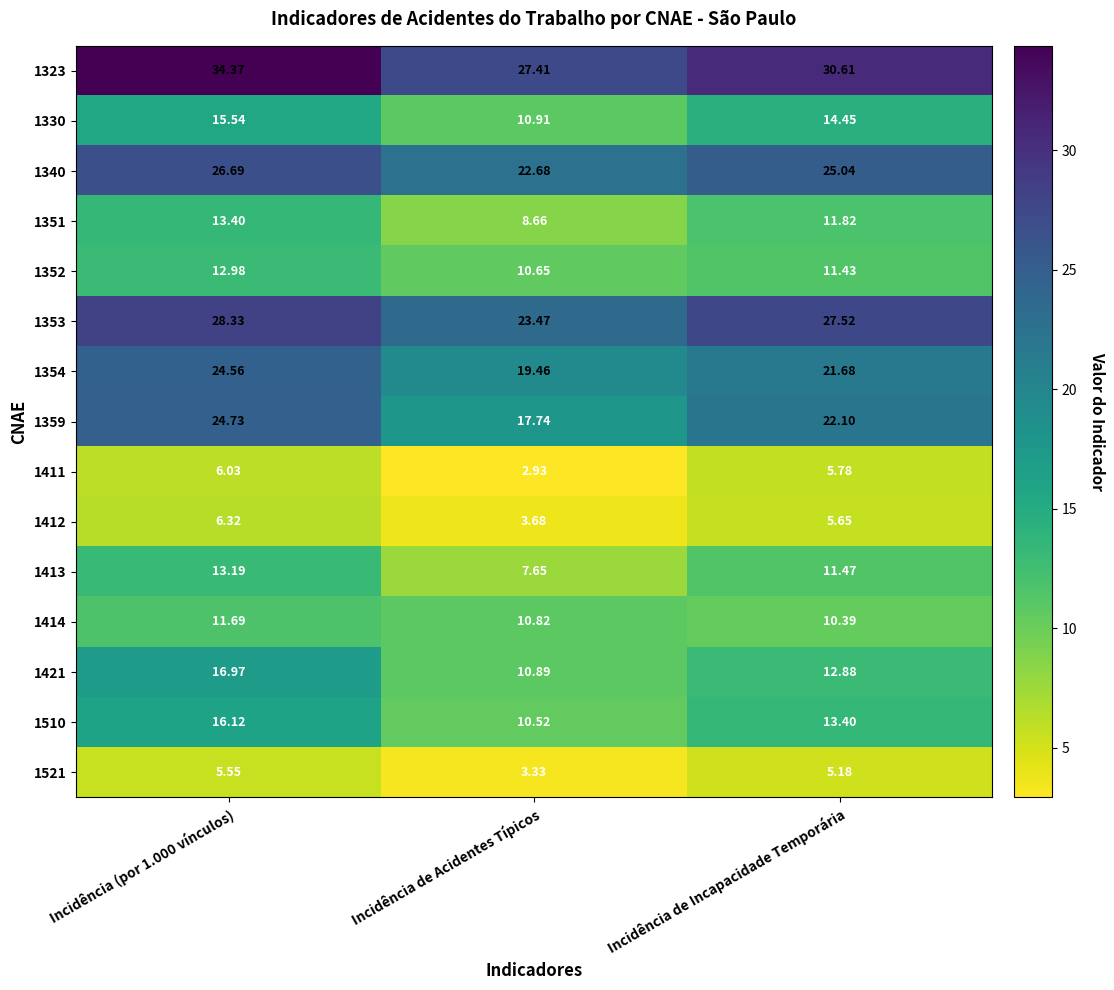

How many data points does each series have?

3